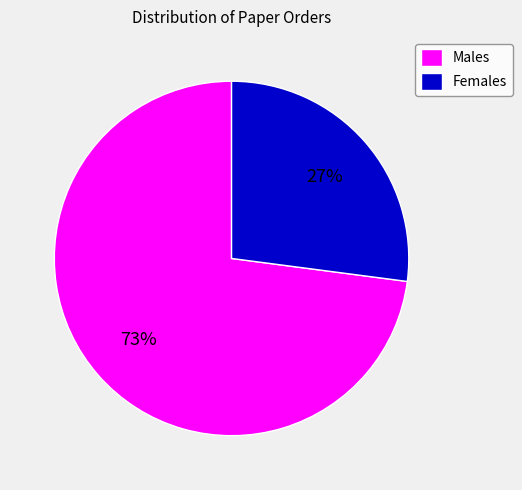

Count the number of slices in the pie.

2